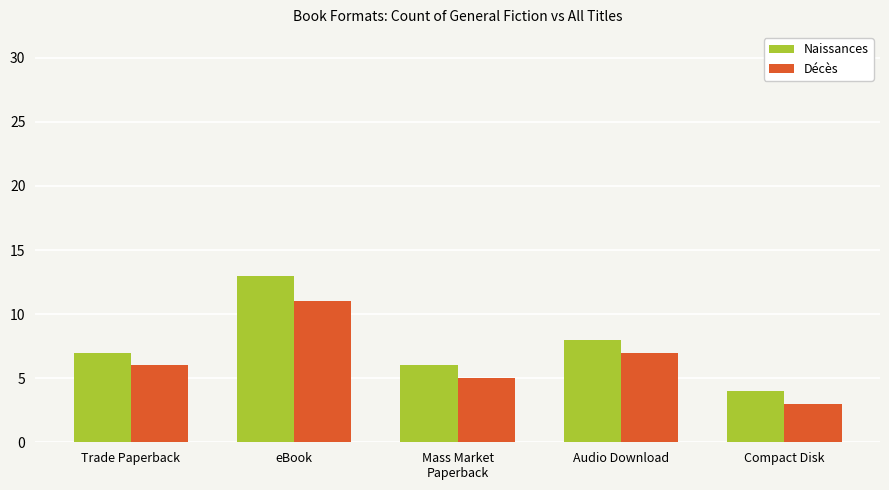

The value of Naissances at Audio Download is 8. True or false?

True